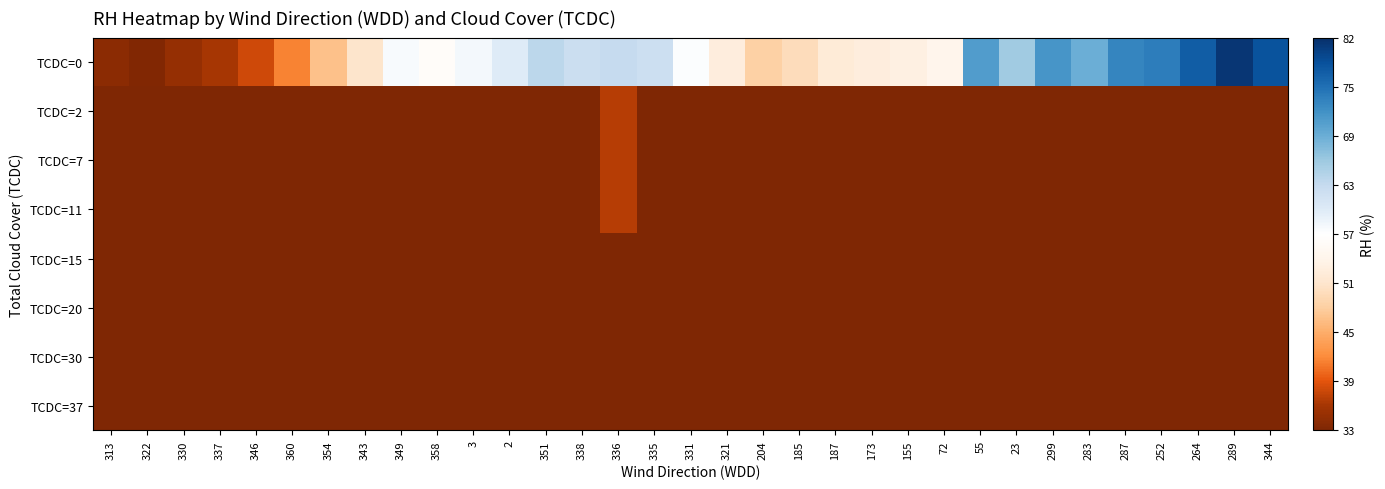

Reading left to right, what are all the values shown in this chart?

TCDC=0: 313=34.0	322=33.3	330=34.9	337=36.2	346=38.1	360=41.7	354=47.1	343=51.2	349=58.2	358=56.7	3=58.6	2=60.5	351=64.2	338=63.0	336=63.5	335=62.8	331=57.8	321=53.0	204=48.6	185=50.1	187=52.4	173=53.0	155=53.5	72=54.8	55=71.5	23=66.4	299=72.3	283=69.7	287=73.8	252=74.7	264=77.7	289=81.4	344=78.6
TCDC=2: 313=0.0	322=0.0	330=0.0	337=0.0	346=0.0	360=0.0	354=0.0	343=0.0	349=0.0	358=2.0	3=2.0	2=7.0	351=15.0	338=21.0	336=37.0	335=7.0	331=9.0	321=3.0	204=0.0	185=0.0	187=0.0	173=0.0	155=0.0	72=0.0	55=0.0	23=0.0	299=0.0	283=0.0	287=0.0	252=0.0	264=0.0	289=0.0	344=0.0
TCDC=7: 313=0.0	322=0.0	330=0.0	337=0.0	346=0.0	360=0.0	354=0.0	343=0.0	349=0.0	358=0.0	3=0.0	2=0.0	351=0.0	338=17.0	336=37.0	335=0.0	331=0.0	321=0.0	204=0.0	185=0.0	187=0.0	173=0.0	155=0.0	72=0.0	55=0.0	23=0.0	299=0.0	283=0.0	287=0.0	252=0.0	264=0.0	289=0.0	344=0.0
TCDC=11: 313=0.0	322=0.0	330=0.0	337=0.0	346=0.0	360=0.0	354=0.0	343=0.0	349=0.0	358=0.0	3=0.0	2=0.0	351=15.0	338=21.0	336=37.0	335=7.0	331=9.0	321=3.0	204=0.0	185=0.0	187=0.0	173=0.0	155=0.0	72=0.0	55=0.0	23=0.0	299=0.0	283=0.0	287=0.0	252=0.0	264=0.0	289=0.0	344=0.0
TCDC=15: 313=0.0	322=0.0	330=0.0	337=0.0	346=0.0	360=0.0	354=0.0	343=0.0	349=0.0	358=0.0	3=0.0	2=0.0	351=0.0	338=11.0	336=13.0	335=7.0	331=9.0	321=0.0	204=0.0	185=0.0	187=0.0	173=0.0	155=0.0	72=0.0	55=0.0	23=0.0	299=0.0	283=0.0	287=0.0	252=0.0	264=0.0	289=0.0	344=0.0
TCDC=20: 313=0.0	322=0.0	330=0.0	337=0.0	346=0.0	360=0.0	354=0.0	343=0.0	349=0.0	358=0.0	3=0.0	2=0.0	351=0.0	338=0.0	336=0.0	335=0.0	331=0.0	321=0.0	204=0.0	185=0.0	187=0.0	173=0.0	155=0.0	72=0.0	55=0.0	23=0.0	299=0.0	283=0.0	287=0.0	252=0.0	264=0.0	289=0.0	344=0.0
TCDC=30: 313=0.0	322=0.0	330=0.0	337=0.0	346=0.0	360=0.0	354=0.0	343=0.0	349=0.0	358=0.0	3=0.0	2=0.0	351=0.0	338=0.0	336=0.0	335=0.0	331=0.0	321=0.0	204=0.0	185=0.0	187=0.0	173=0.0	155=0.0	72=0.0	55=0.0	23=0.0	299=0.0	283=0.0	287=0.0	252=0.0	264=0.0	289=0.0	344=0.0
TCDC=37: 313=0.0	322=0.0	330=0.0	337=0.0	346=0.0	360=0.0	354=0.0	343=0.0	349=0.0	358=0.0	3=0.0	2=0.0	351=0.0	338=0.0	336=0.0	335=0.0	331=0.0	321=0.0	204=0.0	185=0.0	187=0.0	173=0.0	155=0.0	72=0.0	55=0.0	23=0.0	299=0.0	283=0.0	287=0.0	252=0.0	264=0.0	289=0.0	344=0.0